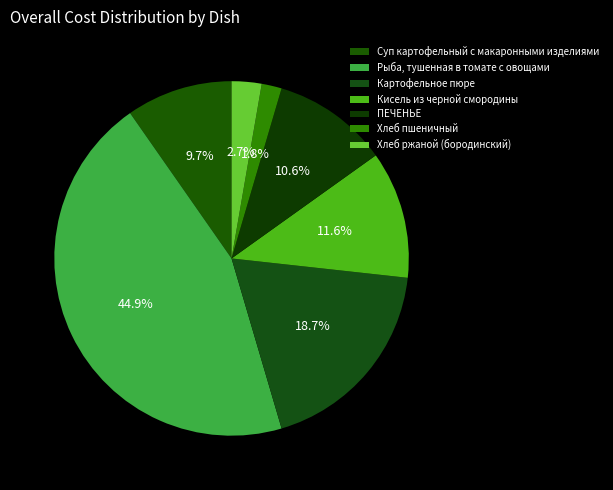

What percentage do Суп картофельный с макаронными изделиями and Картофельное пюре together represent?

28.4%